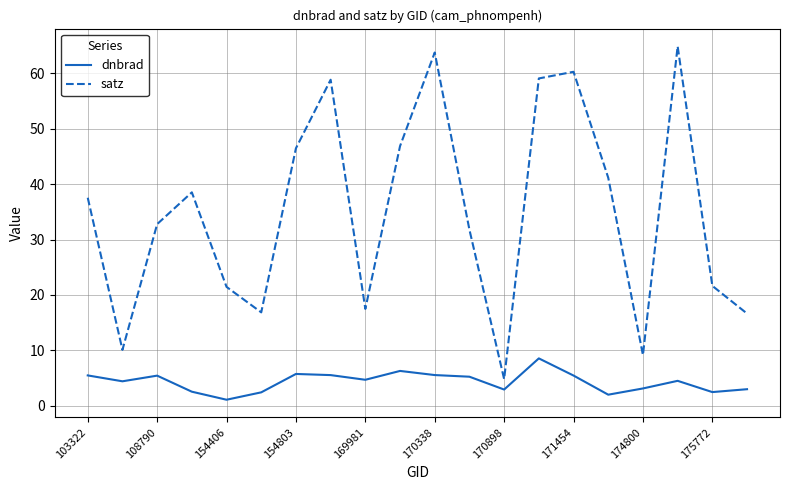

List the series in order of their overall mean, lowest first.

dnbrad, satz